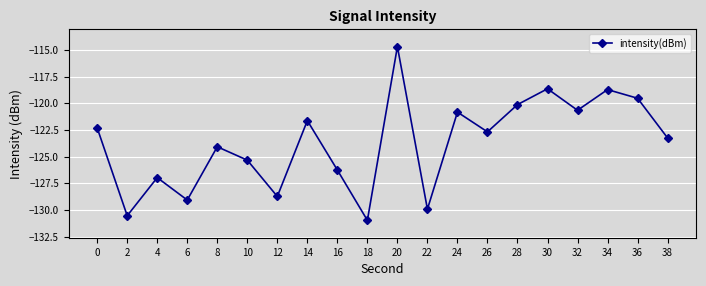

What is the difference between the maximum and second lowest values?

15.9